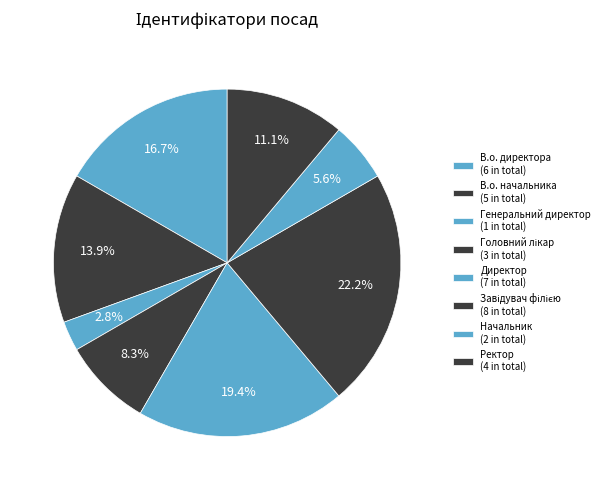

True or false: Завідувач філією accounts for 22% of the total.

True